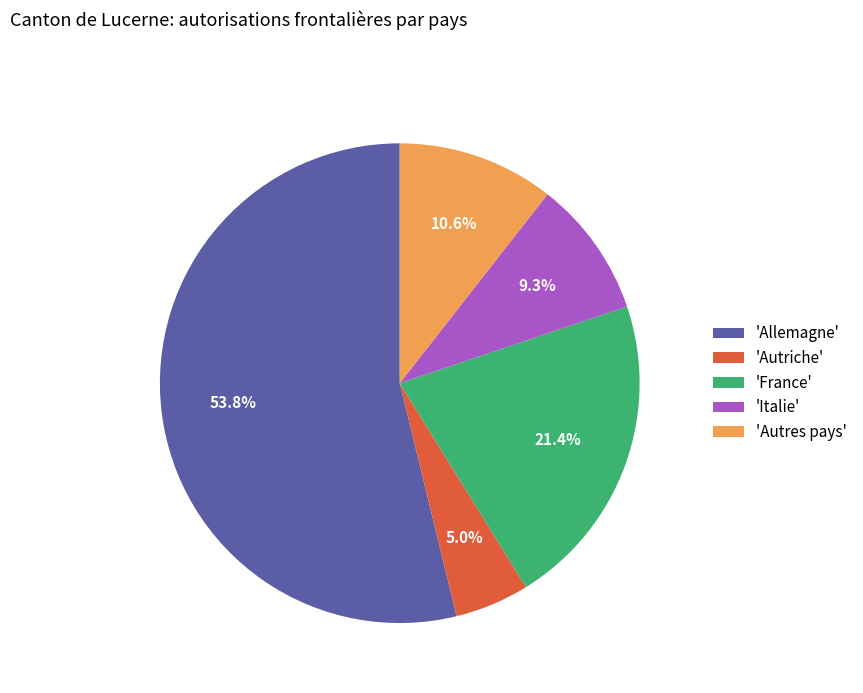

Which has a higher value, 'Italie' or 'Autres pays'?

'Autres pays'